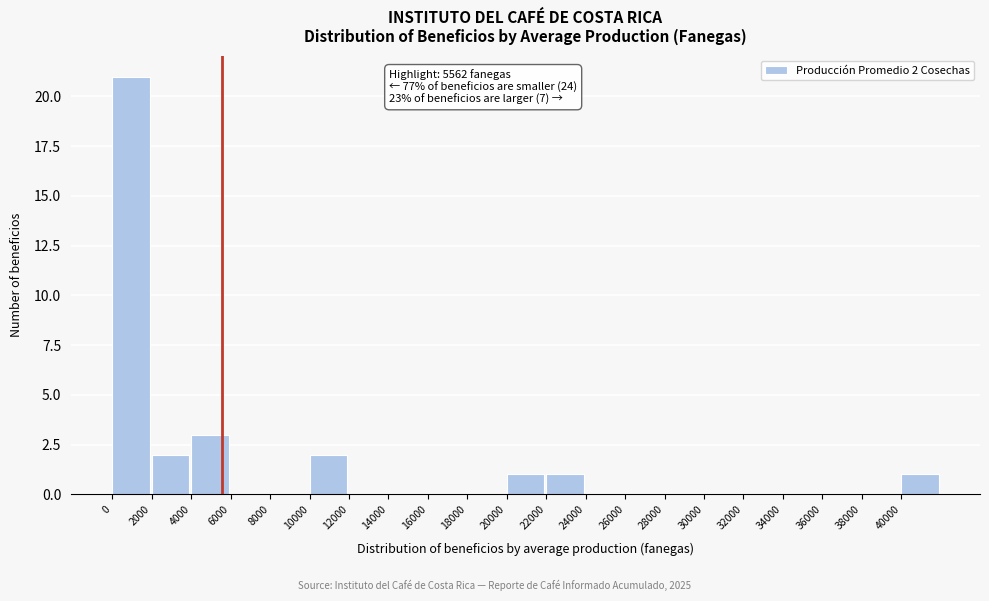

Over which range of the x-axis is the bar tallest?

0 to 2000